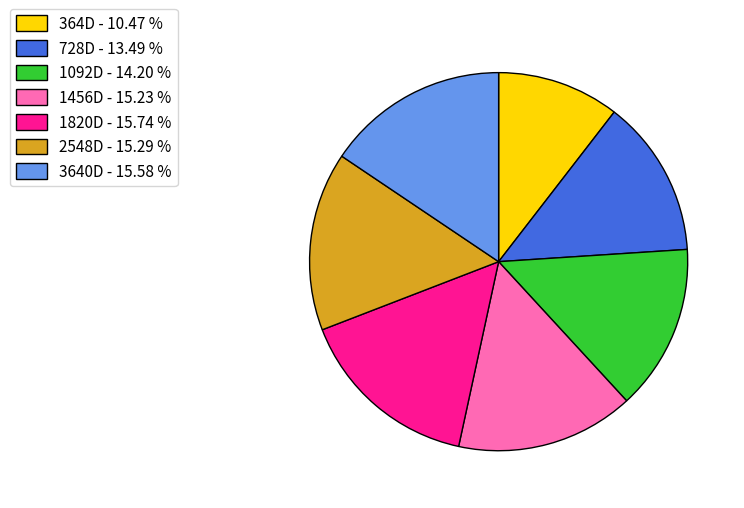

Is there a majority slice in this chart?

No